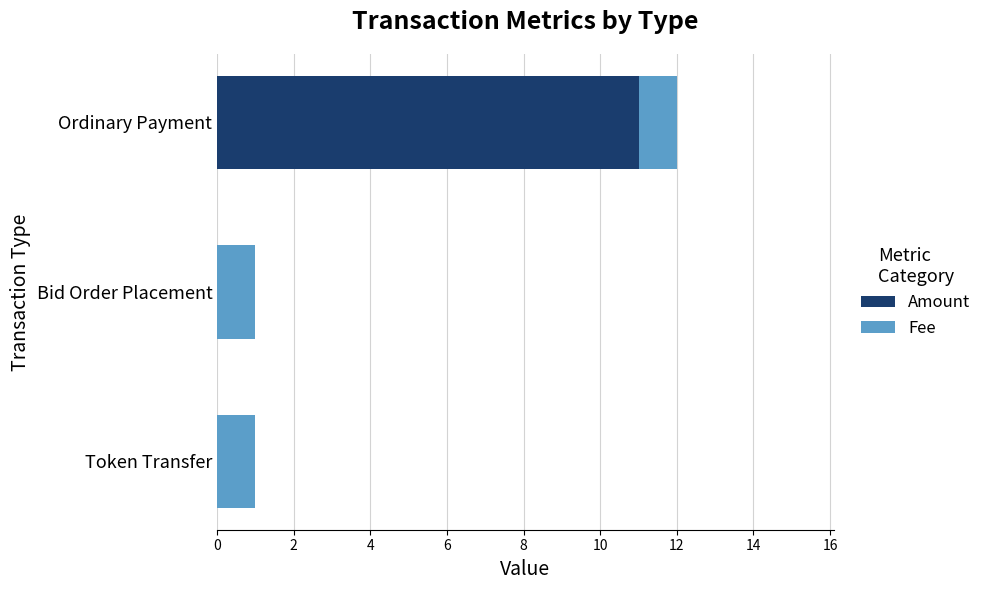

The Amount series shows 0 at Bid Order Placement. True or false?

True